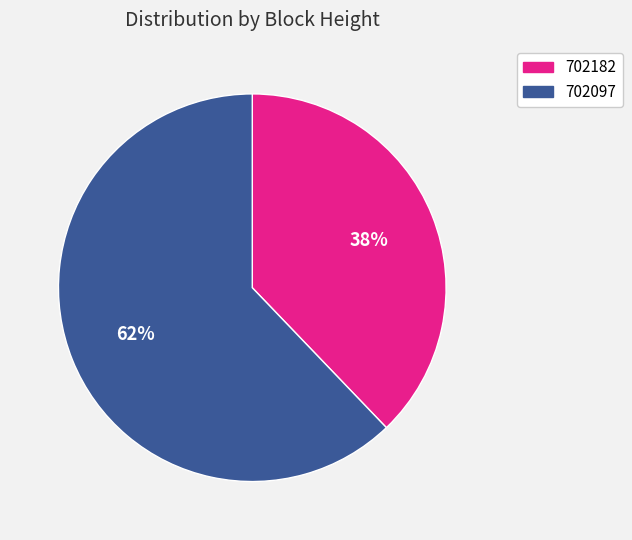

Do 702182 and 702097 together represent more than half of the pie?

Yes